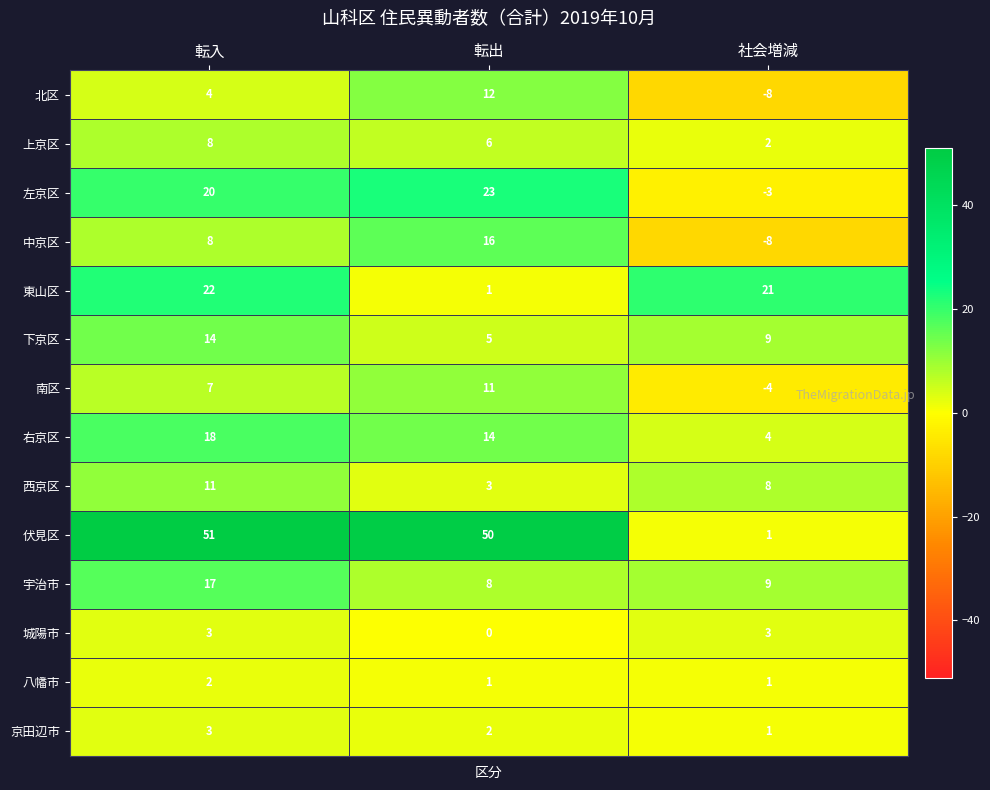

Which series changed the most between 転入 and 社会増減?

伏見区